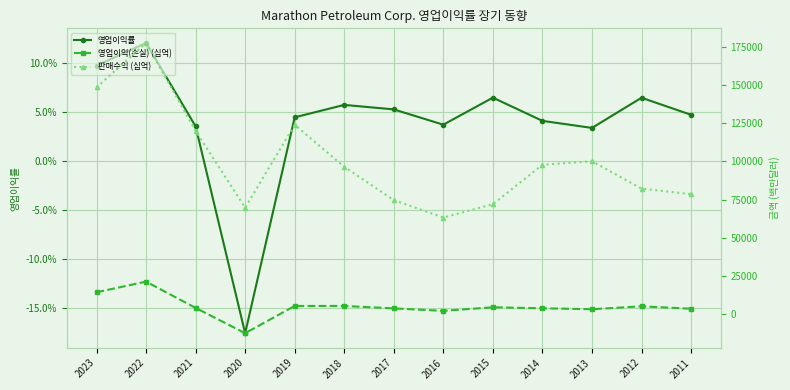

How many values in 영업이익(손실) (십억) are below zero?

1